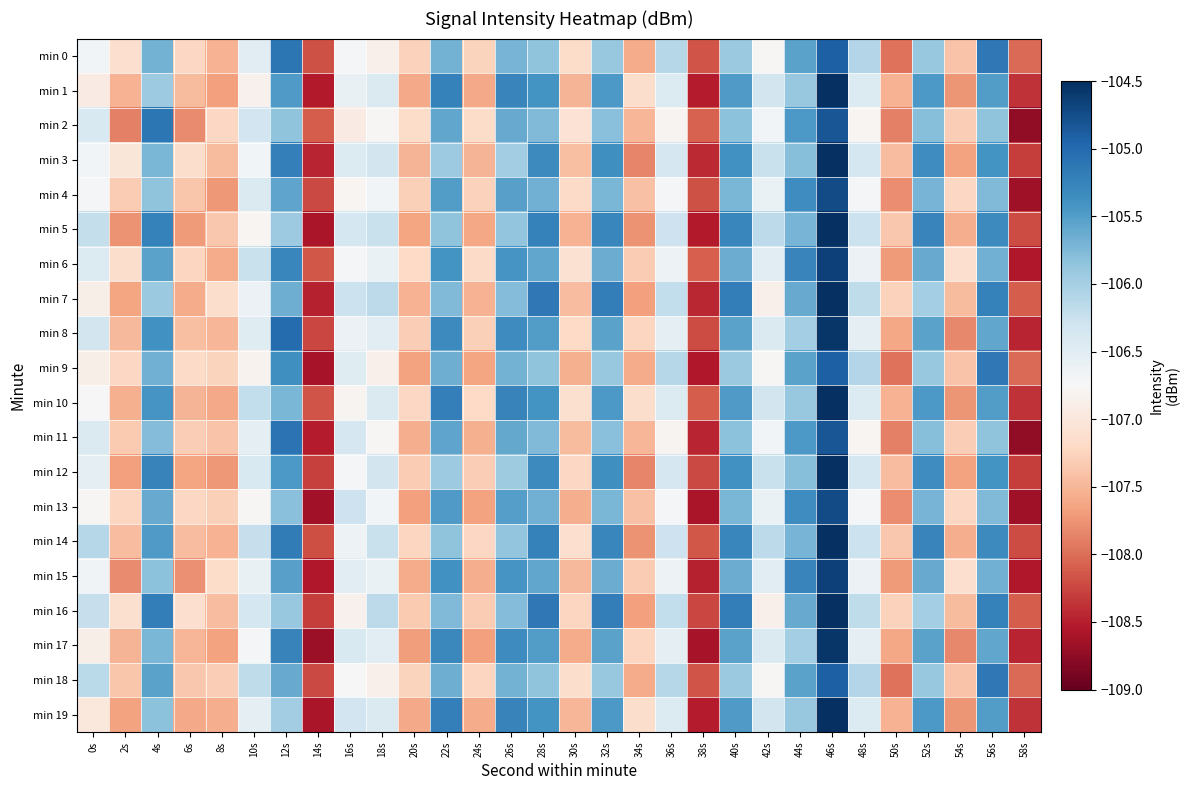

What is the maximum value shown in the chart?

-104.2